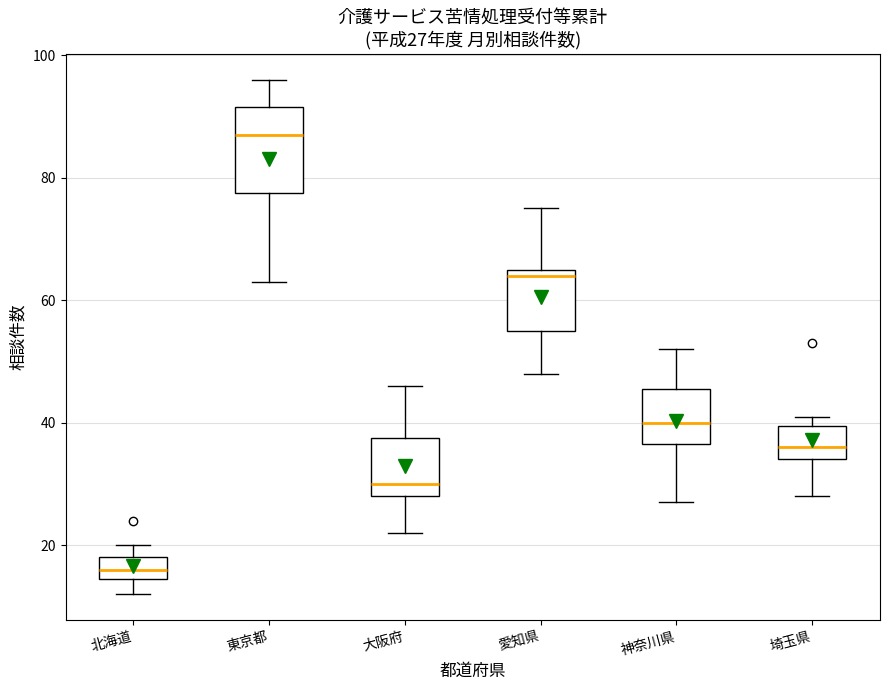

Which box has the lowest median line?

北海道